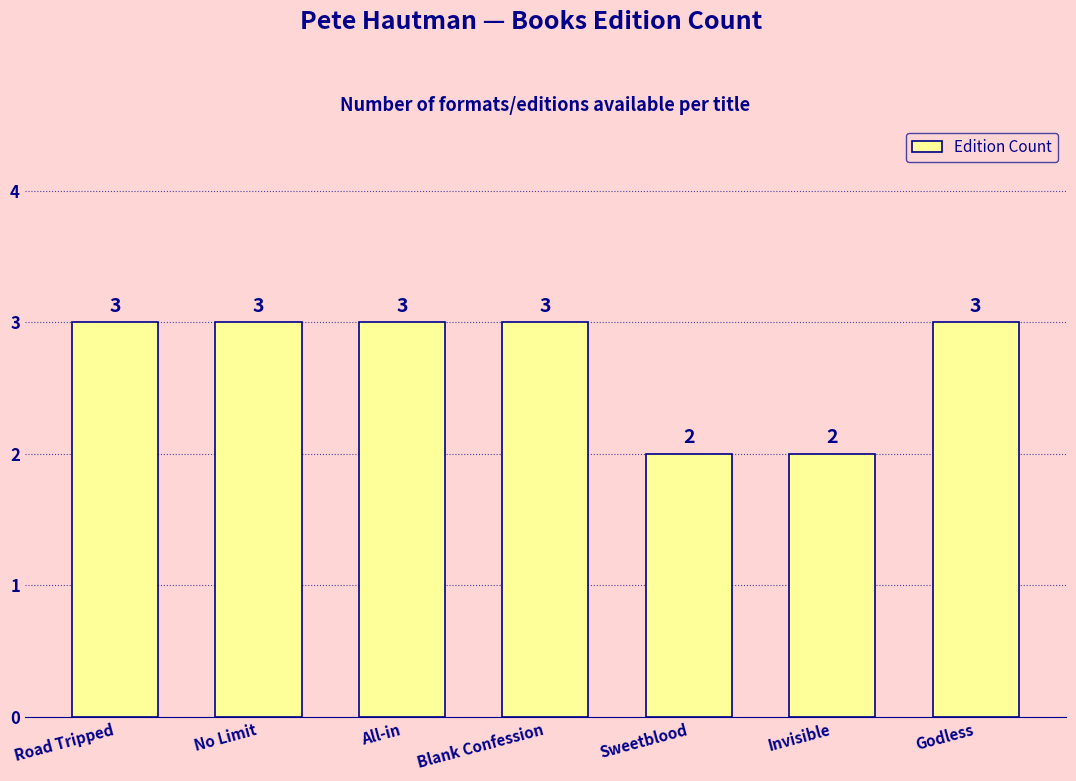

What is the minimum value shown in the chart?

2